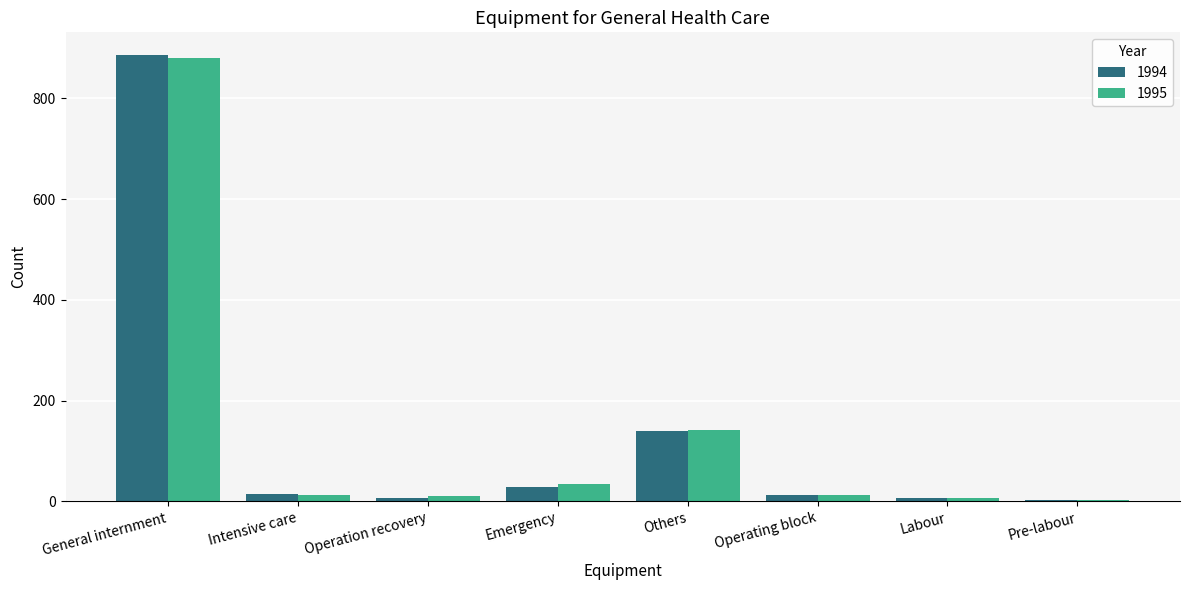

True or false: 1995 has a value of 29 at Others.

False